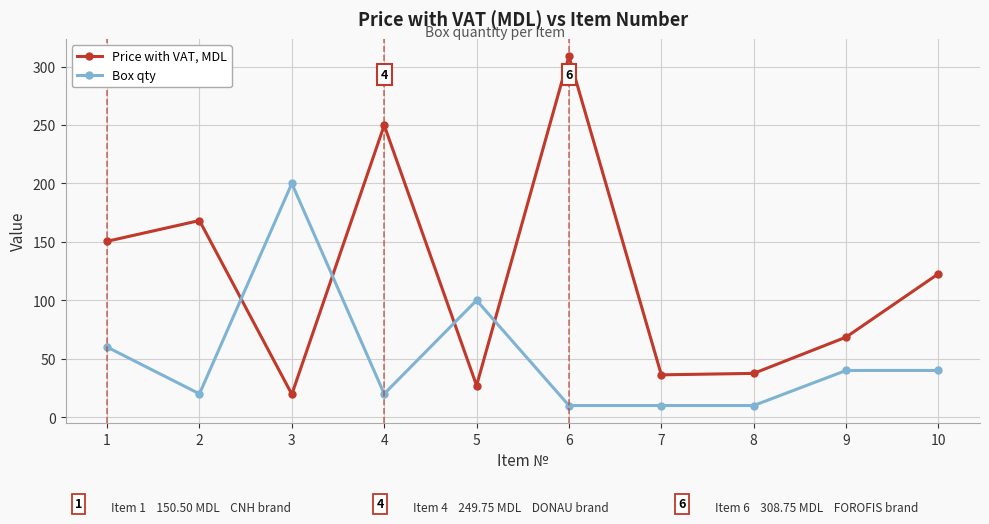

Rank the series by their average value, from highest to lowest.

Price with VAT, MDL, Box qty